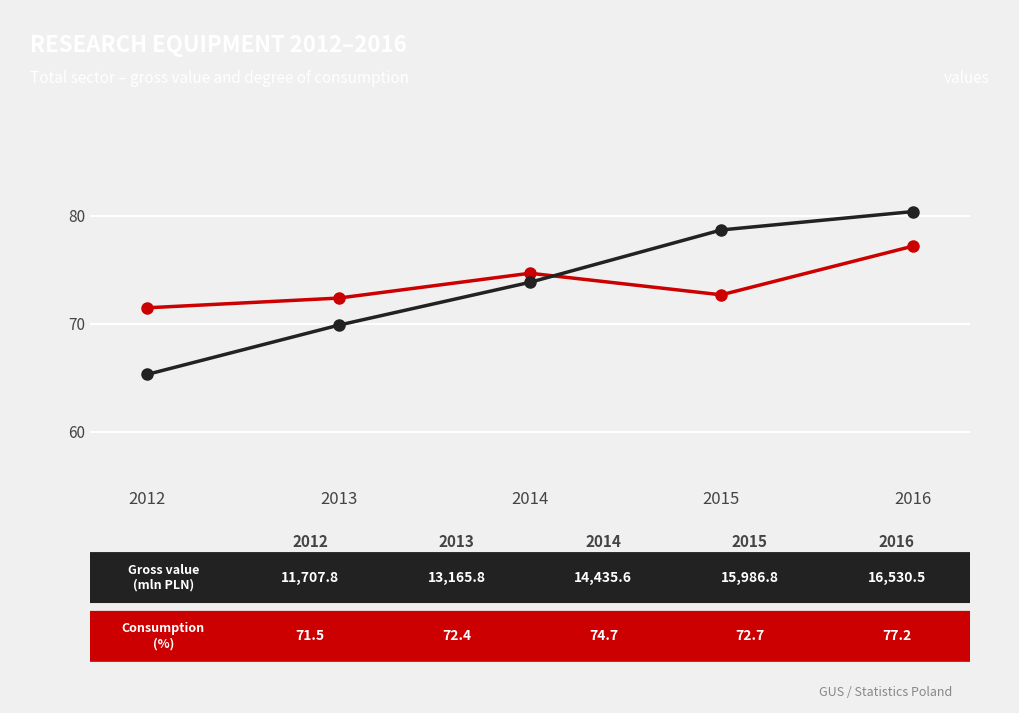

What is the spread (max minus min) of values at 2012?

6.2